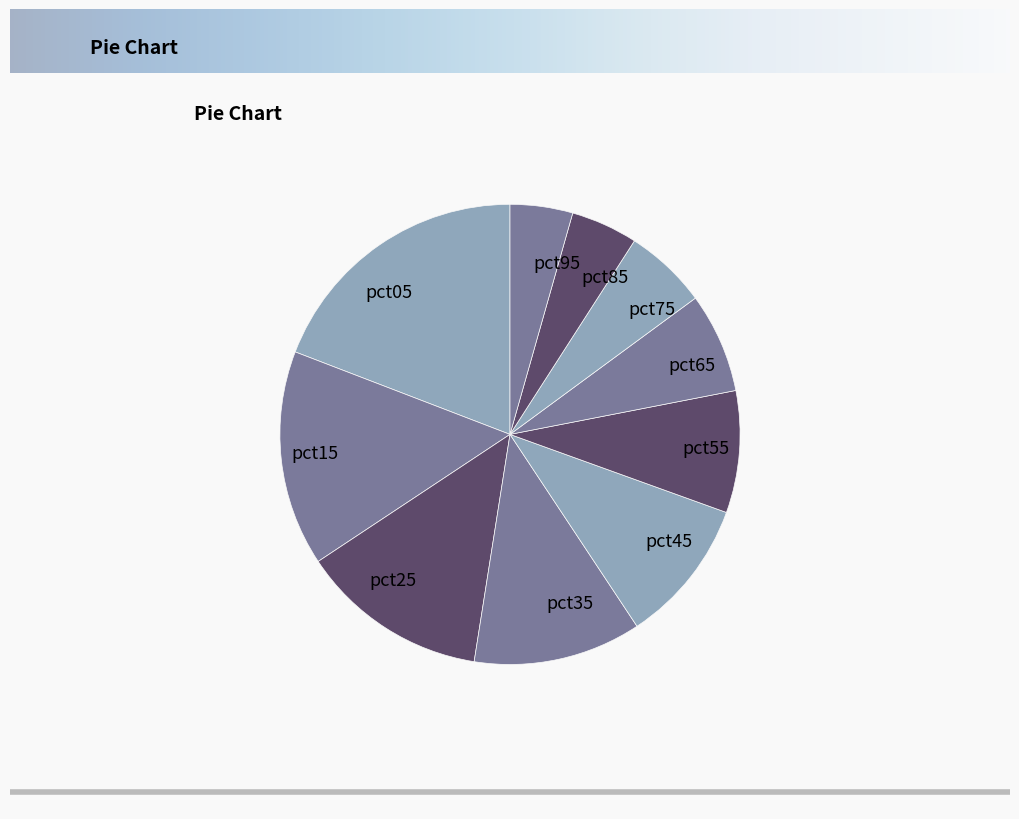

Does any single category account for the majority?

No